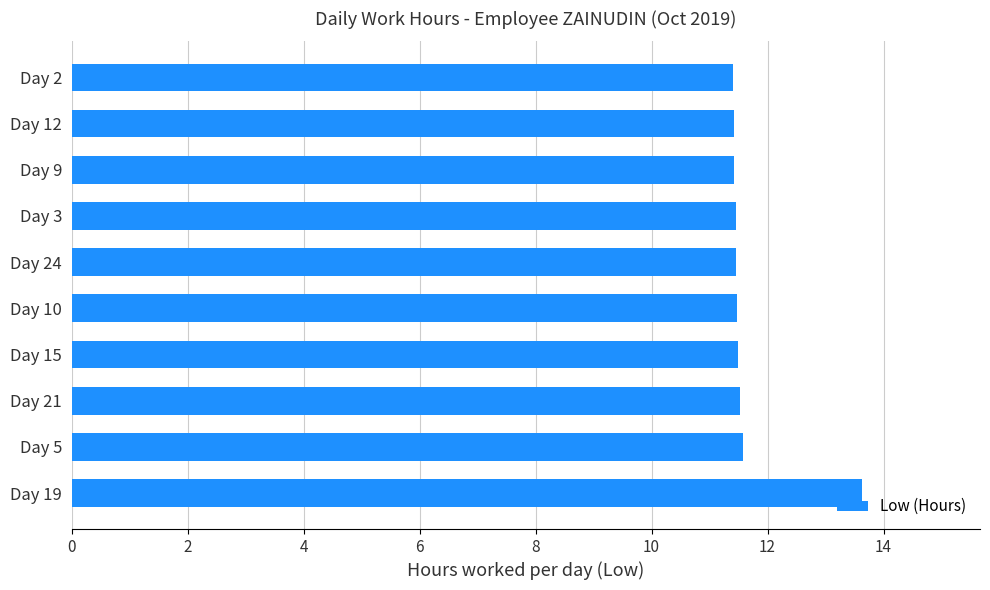

How many values are between 11 and 12?

9